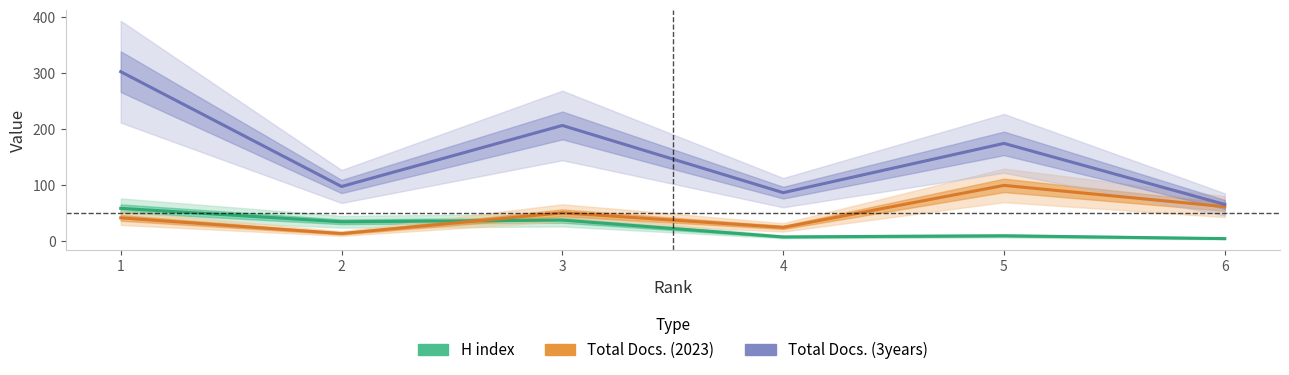

How many lines are shown in the chart?

3